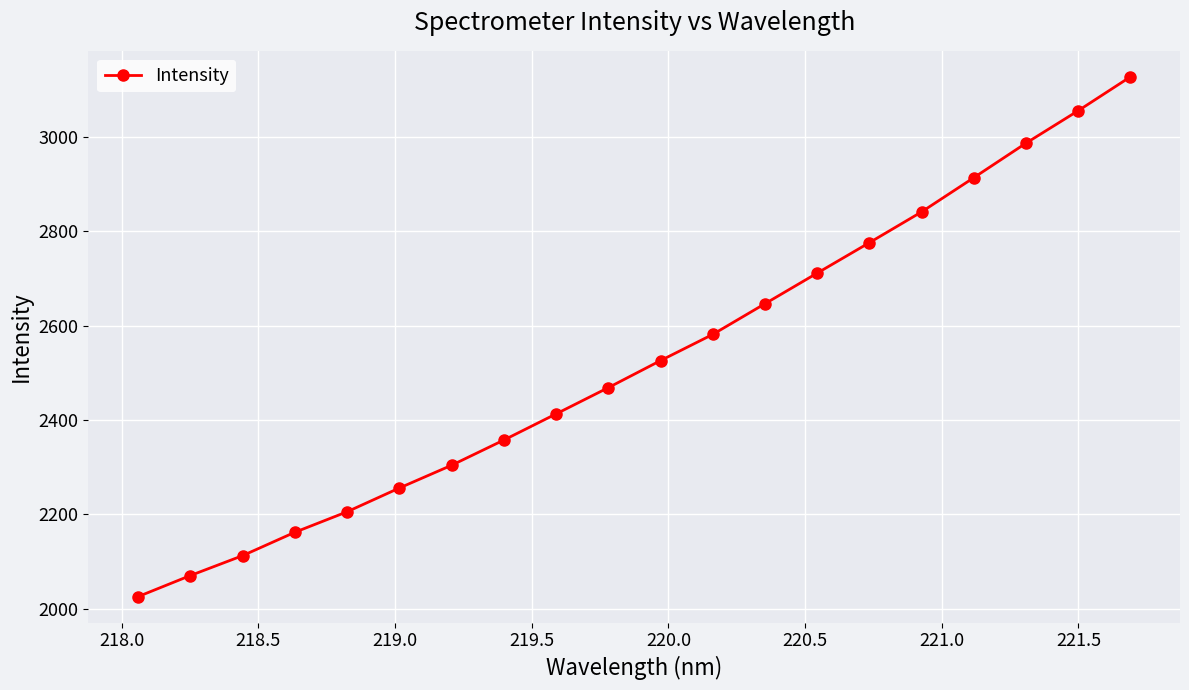

What is the difference between the maximum and second lowest values?

1057.5